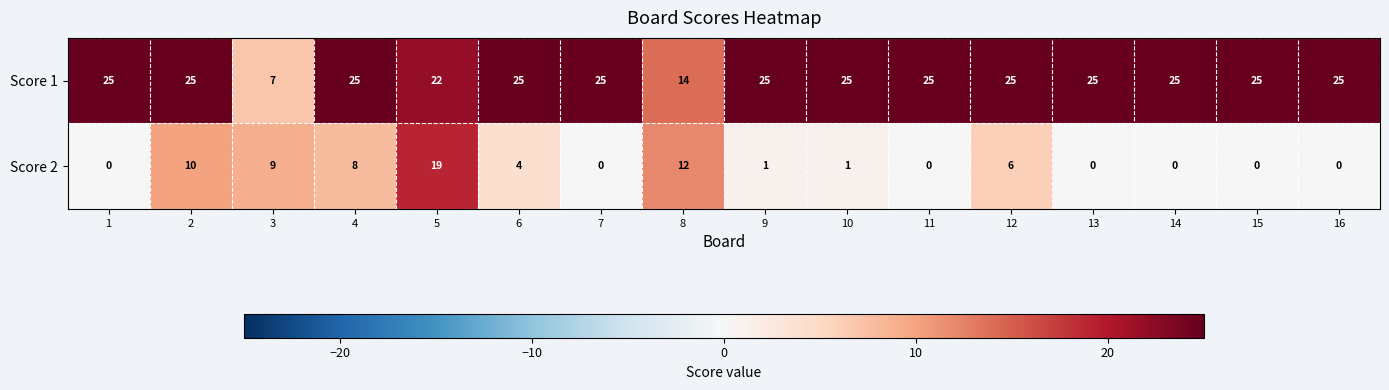

Rank the series at 2 from highest to lowest value.

Score 1, Score 2